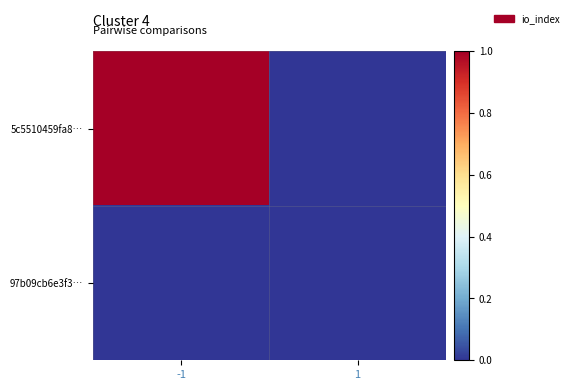

Reading left to right, what are all the values shown in this chart?

5c5510459fa8…: -1=1	1=0
97b09cb6e3f3…: -1=0	1=0